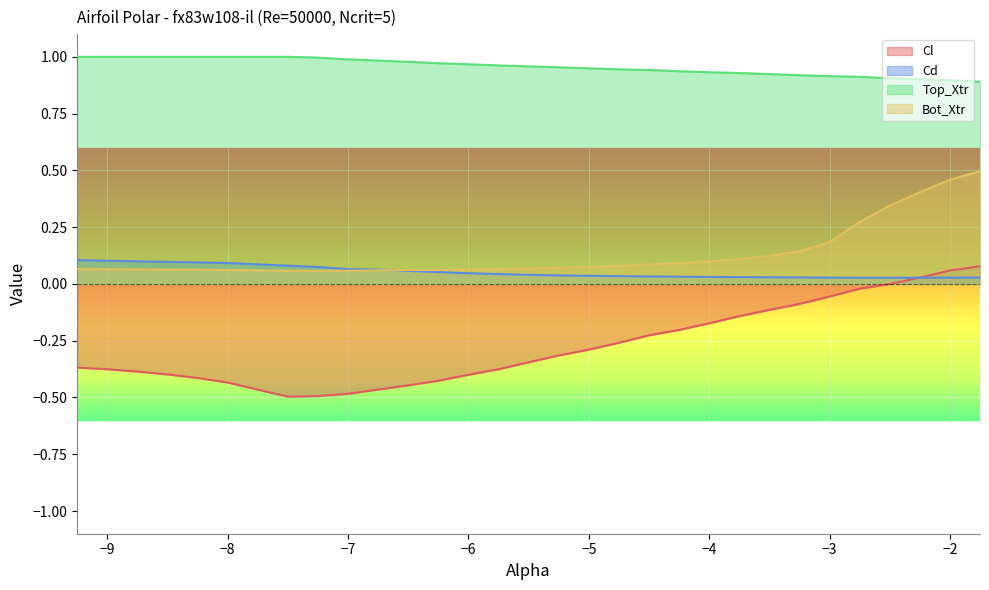

True or false: Cl and Top_Xtr cross at least once.

False